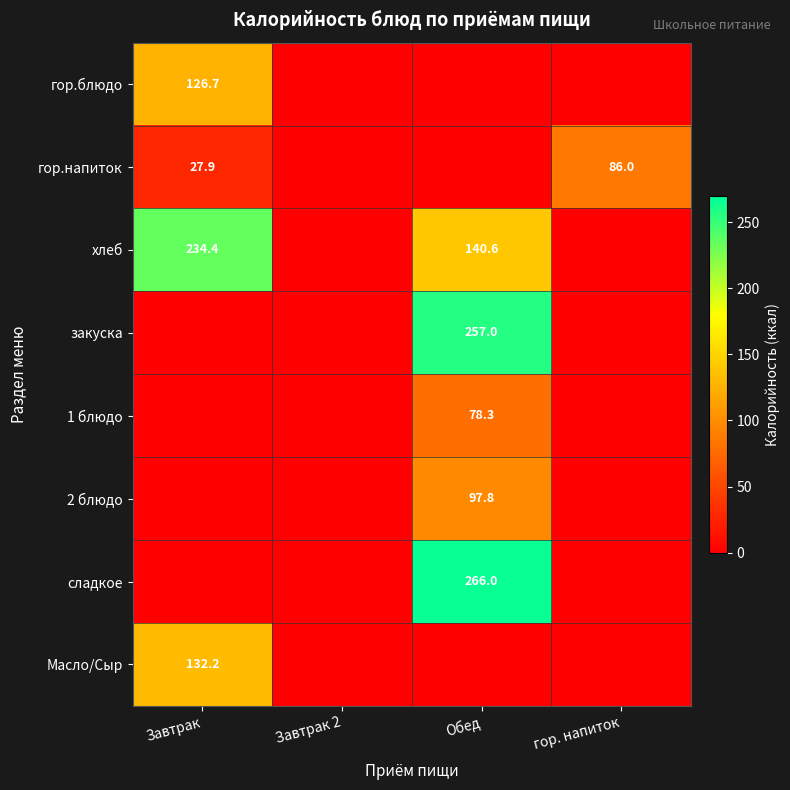

The гор.блюдо series shows 126.7 at Завтрак. True or false?

True